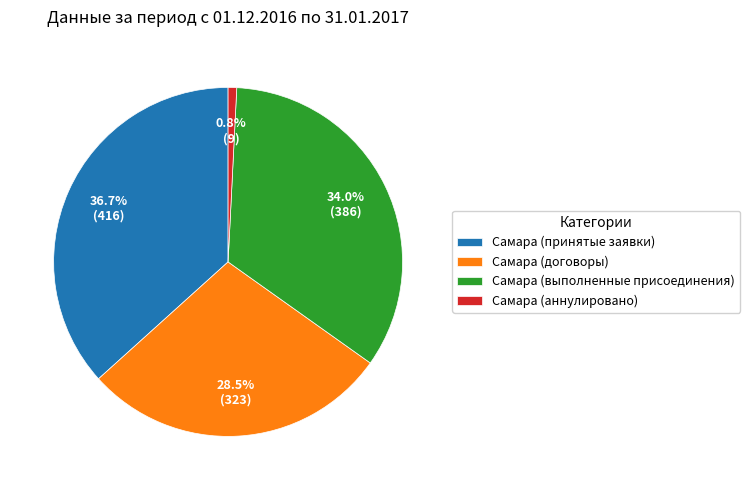

To the nearest percent, what is the average slice percentage?

25%